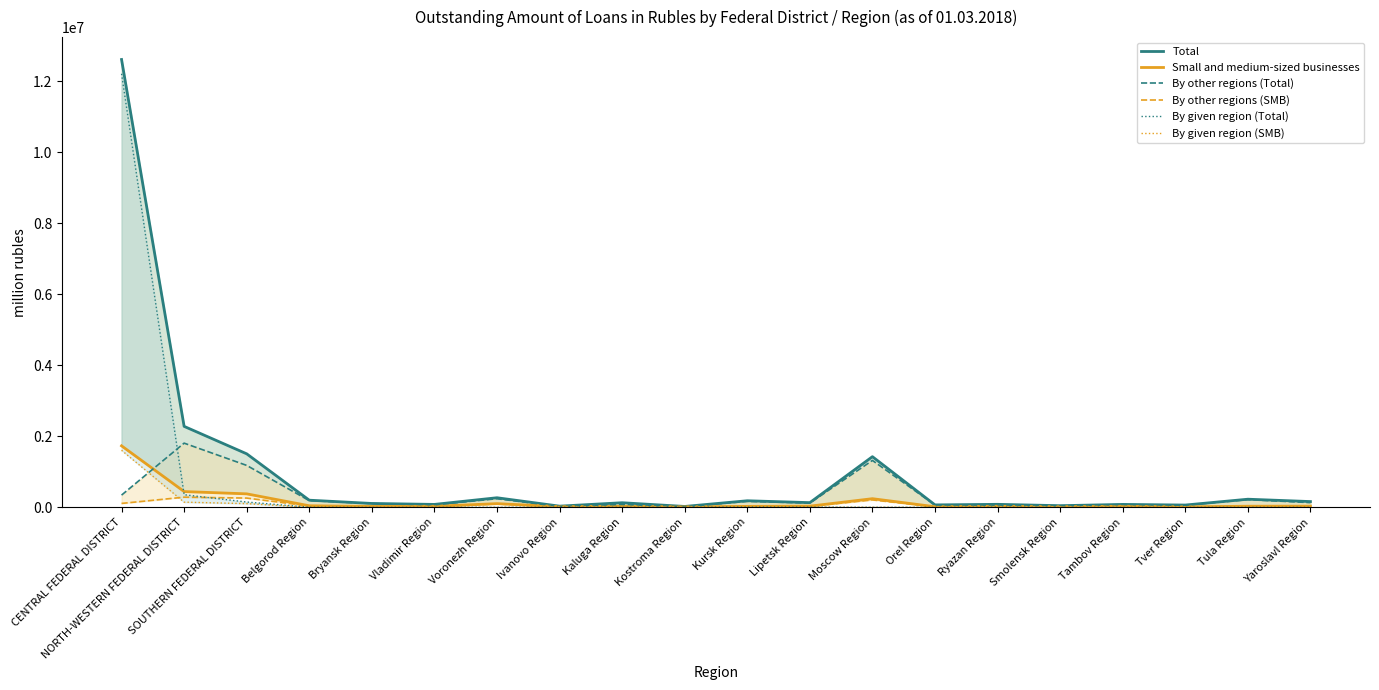

Which category has the highest value in the Small and medium-sized businesses series?

CENTRAL FEDERAL DISTRICT